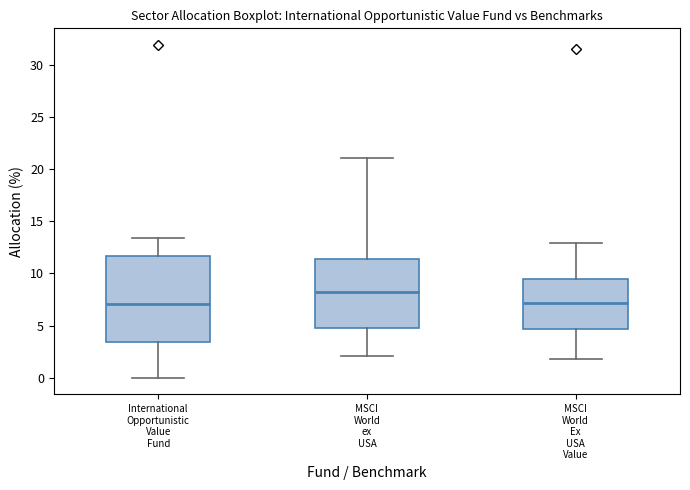

Reading left to right, transcribe this box plot: for each box, give where its median line is, the range the box spans, and where its two whiskers end, as read against the y-axis. The values are not printed on the chart, so give them approximately, as read against the axis.

International Opportunistic Value Fund: median 7.0, box 3.5 to 11.5, whiskers 0.0 to 13.5
MSCI World ex USA: median 8.0, box 5.0 to 11.5, whiskers 2.0 to 21.0
MSCI World Ex USA Value: median 7.0, box 4.5 to 9.5, whiskers 2.0 to 13.0